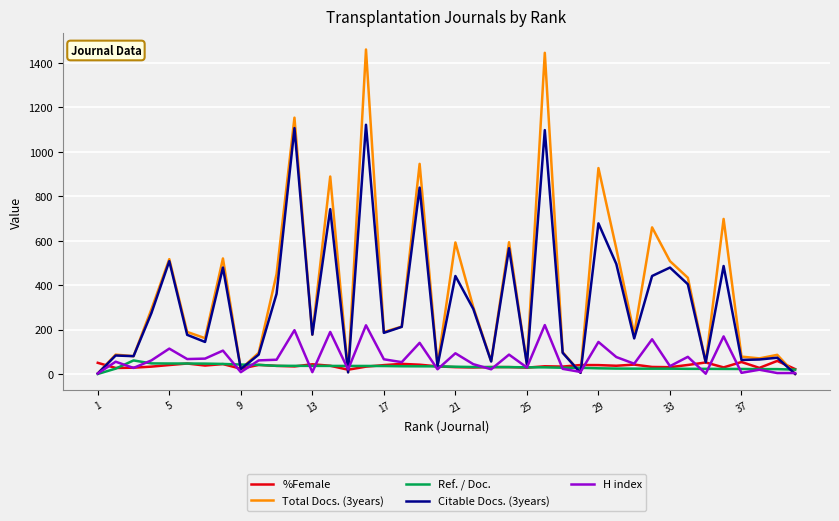

What is the maximum value for Citable Docs. (3years)?

1122.0